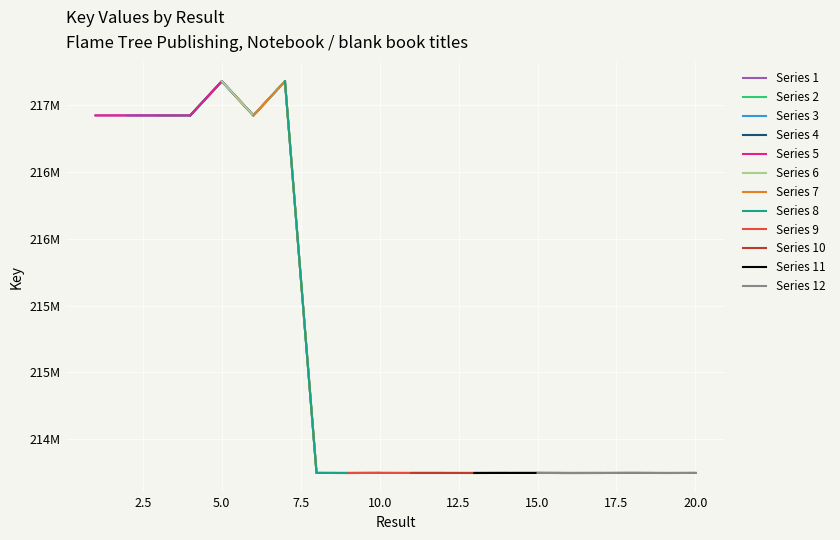

What is the change in value from 1 to 3?

-123